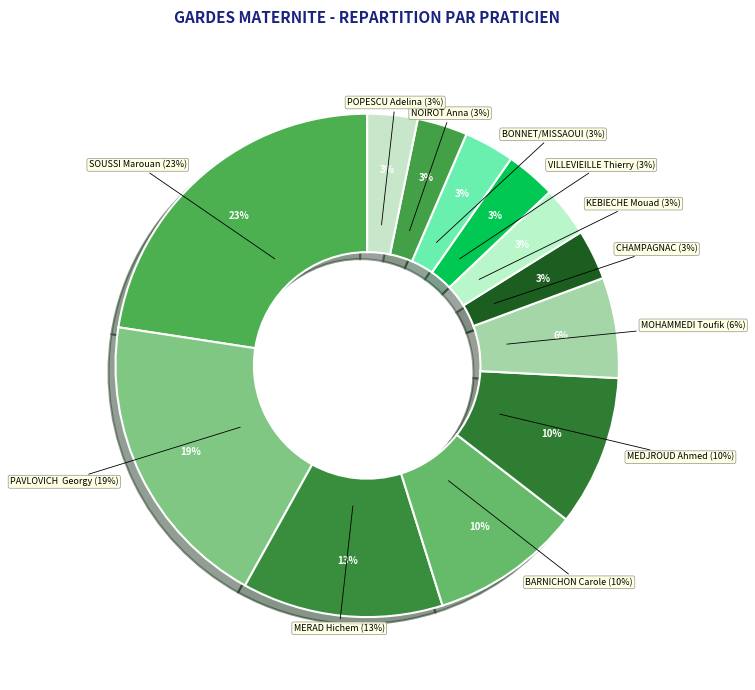

Does VILLEVIEILLE Thierry represent more than half of the total?

No